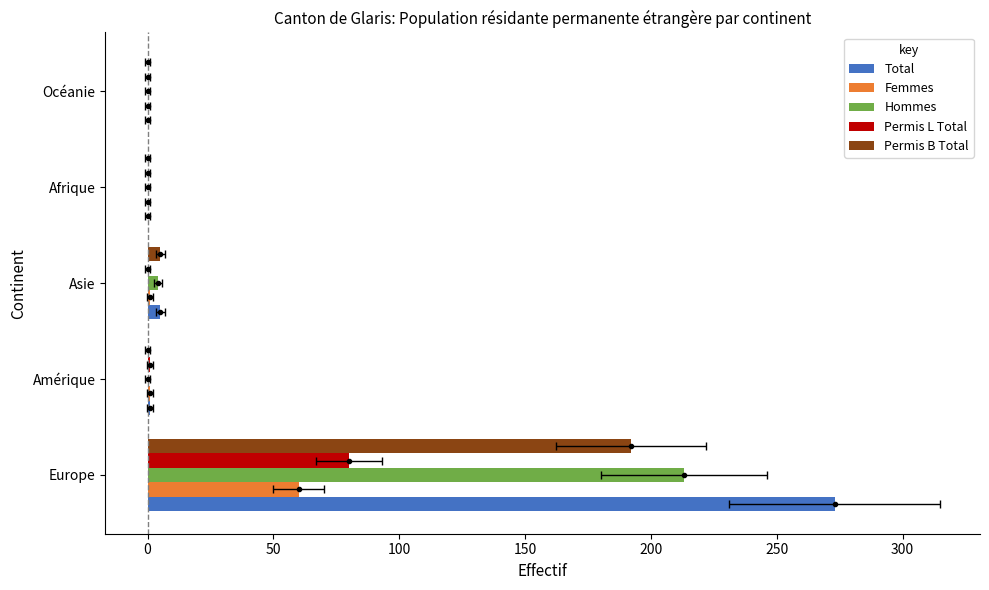

How many bars are there in total?

25